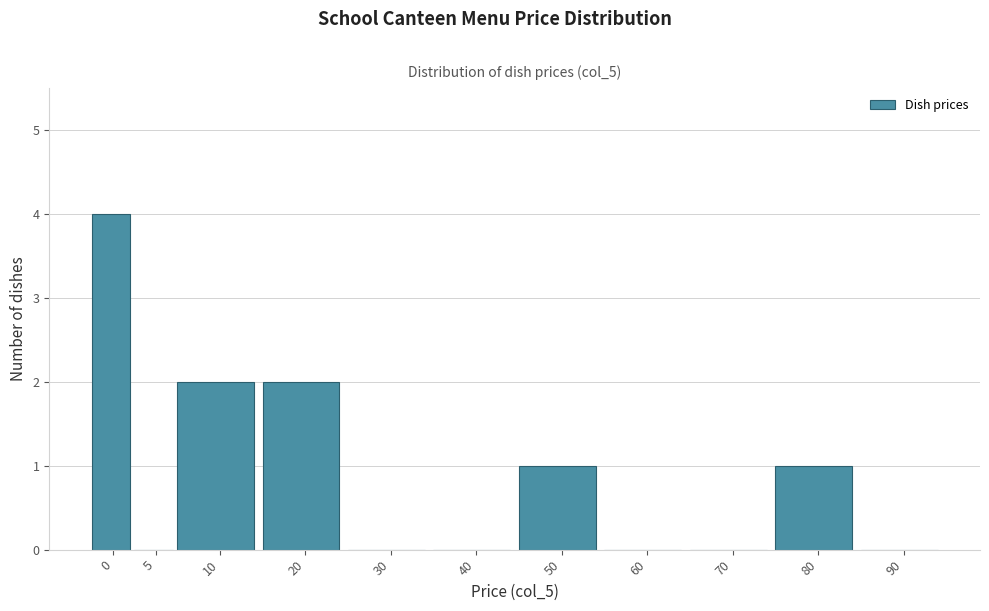

Reading left to right, transcribe all the data shown in this chart.

0=4	5=0	10=2	20=2	30=0	40=0	50=1	60=0	70=0	80=1	90=0